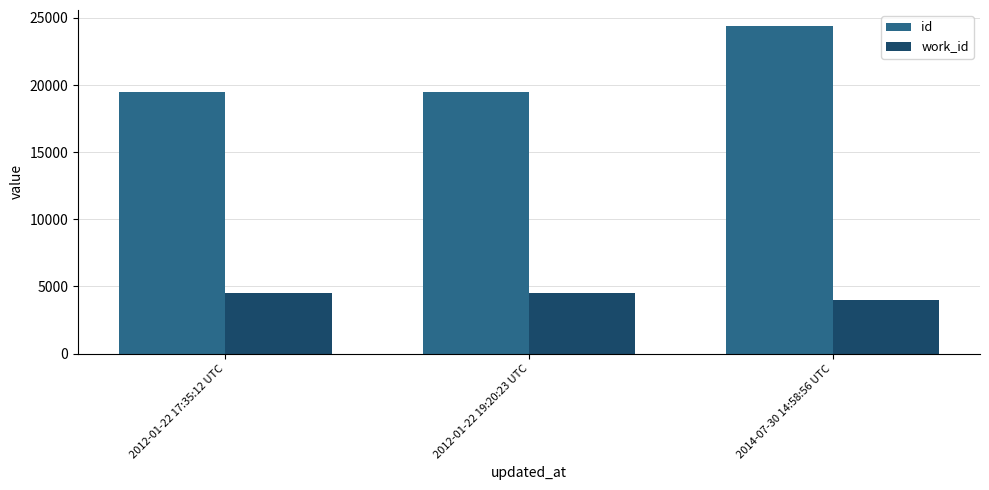

What is the average value of the work_id series?

4312